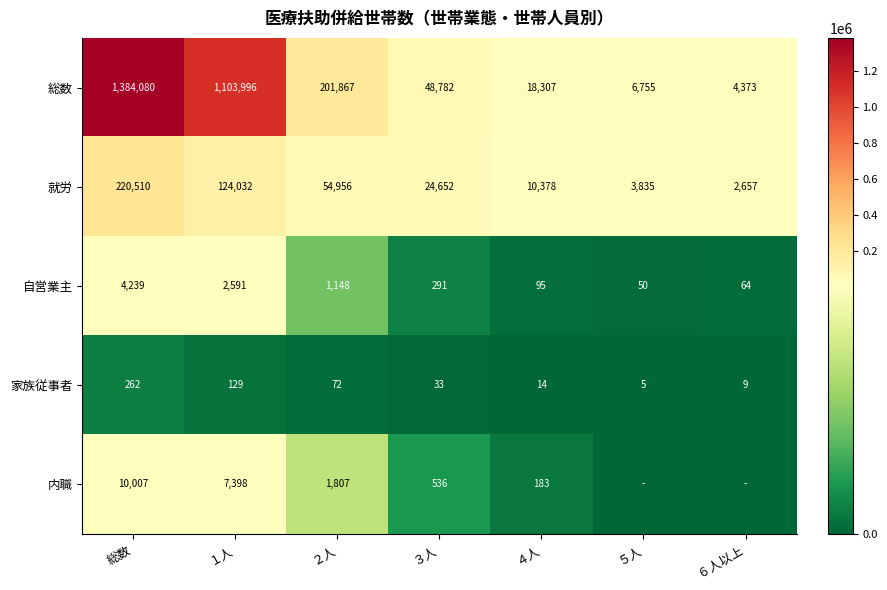

Which label corresponds to the largest value in the chart?

総数